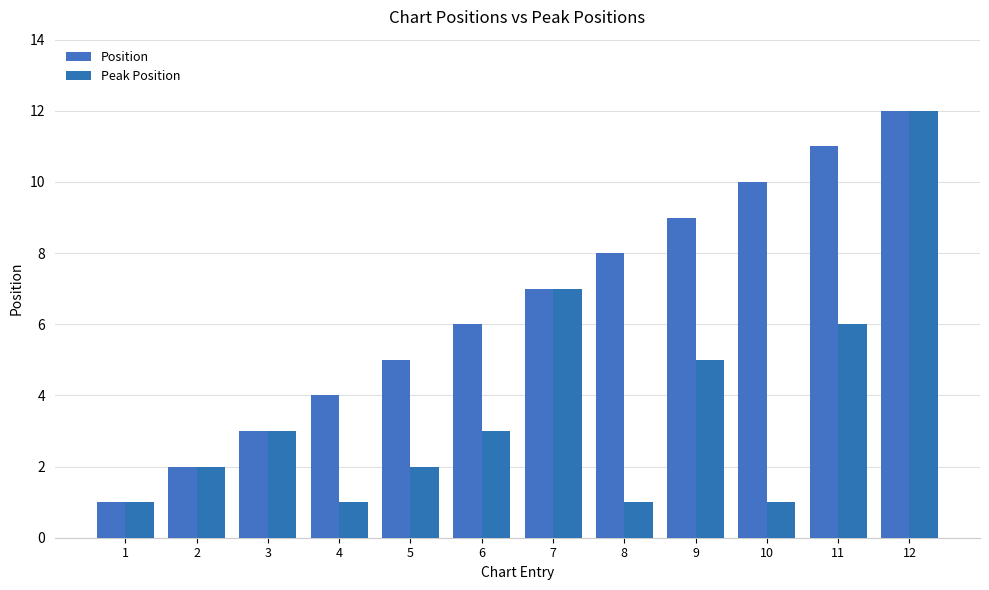

What is the difference between the maximum and second lowest values in the Peak Position series?

11